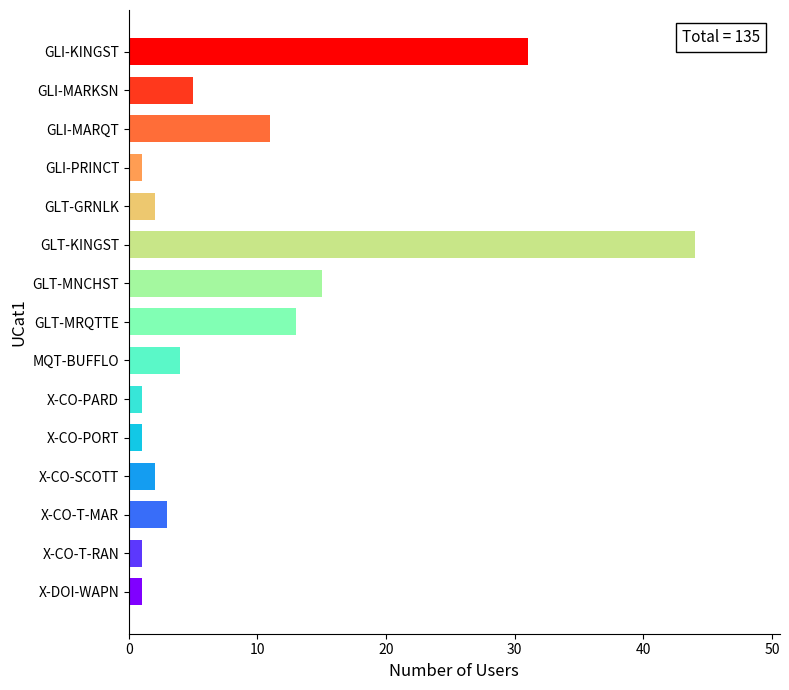

What is the label of the 9th bar from the bottom?

GLT-MNCHST